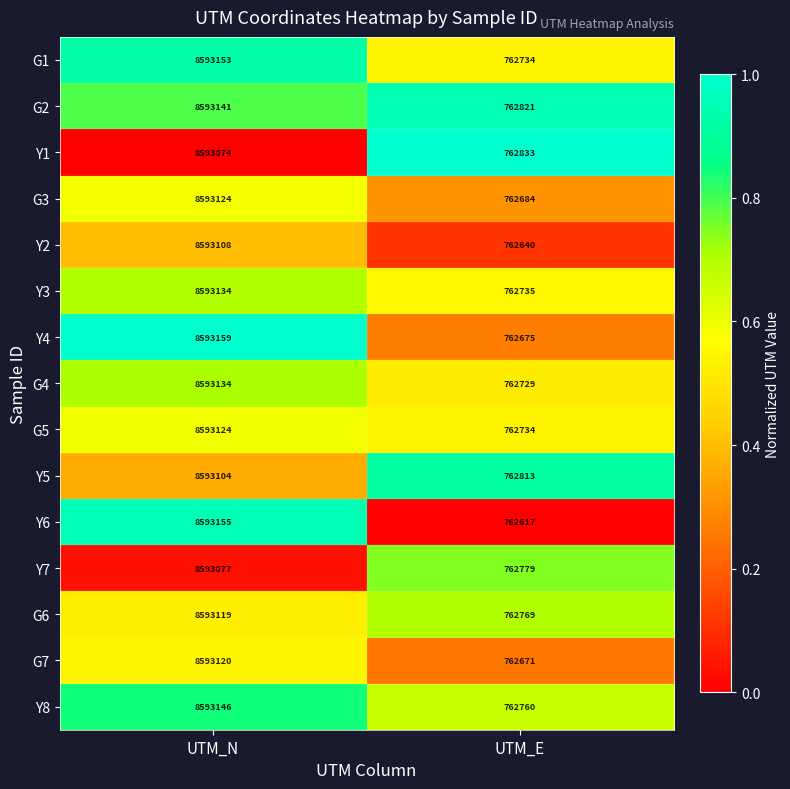

Reading left to right, extract all data points from this chart.

G1: 8593153	762734
G2: 8593141	762821
Y1: 8593074	762833
G3: 8593124	762684
Y2: 8593108	762640
Y3: 8593134	762735
Y4: 8593159	762675
G4: 8593134	762729
G5: 8593124	762734
Y5: 8593104	762813
Y6: 8593155	762617
Y7: 8593077	762779
G6: 8593119	762769
G7: 8593120	762671
Y8: 8593146	762760